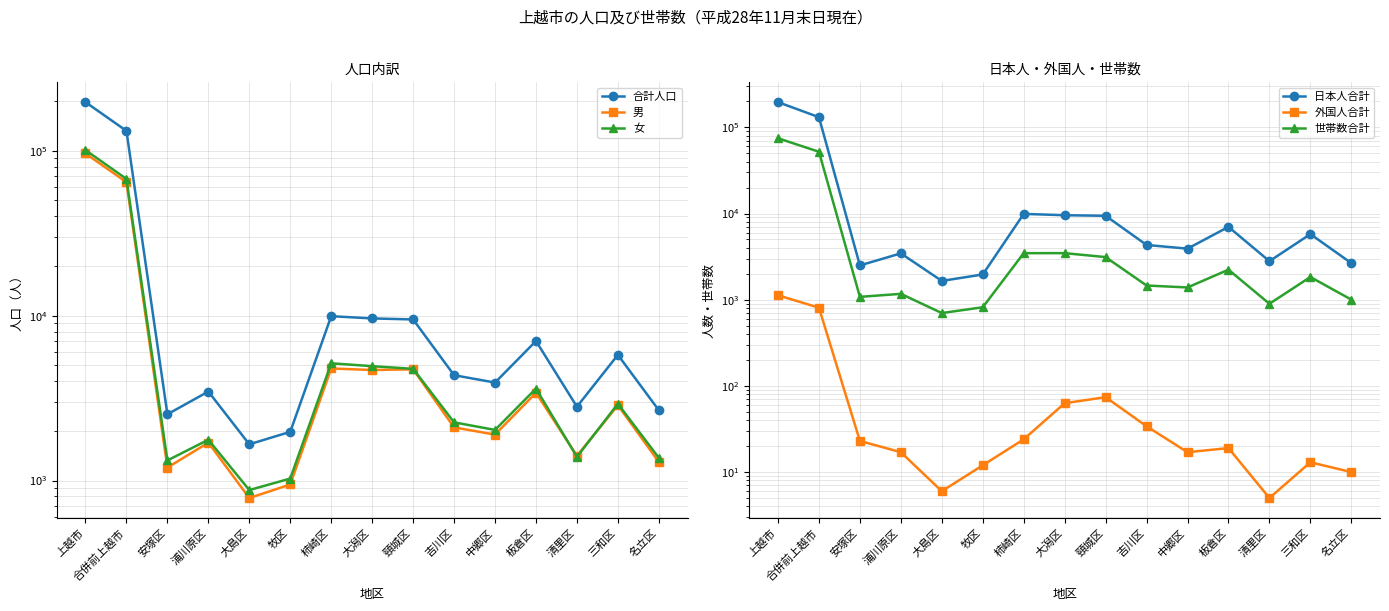

Which series has the widest spread of values?

合計人口